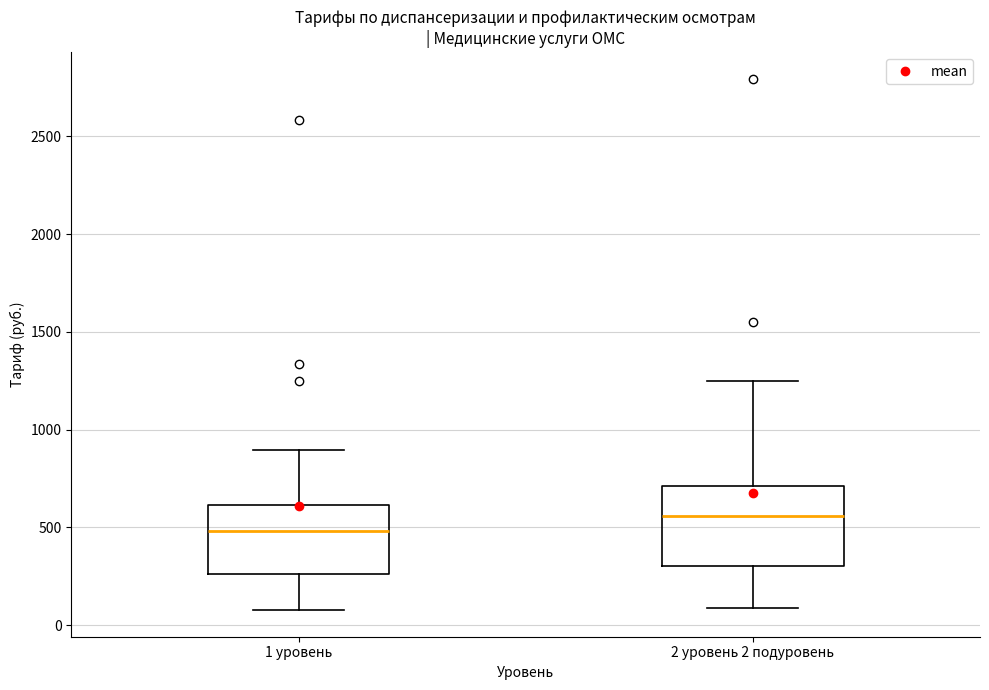

Where does the upper whisker of the box for 2 уровень 2 подуровень end on the y-axis? The values are not printed on the chart, so give them approximately, as read against the axis.

1250